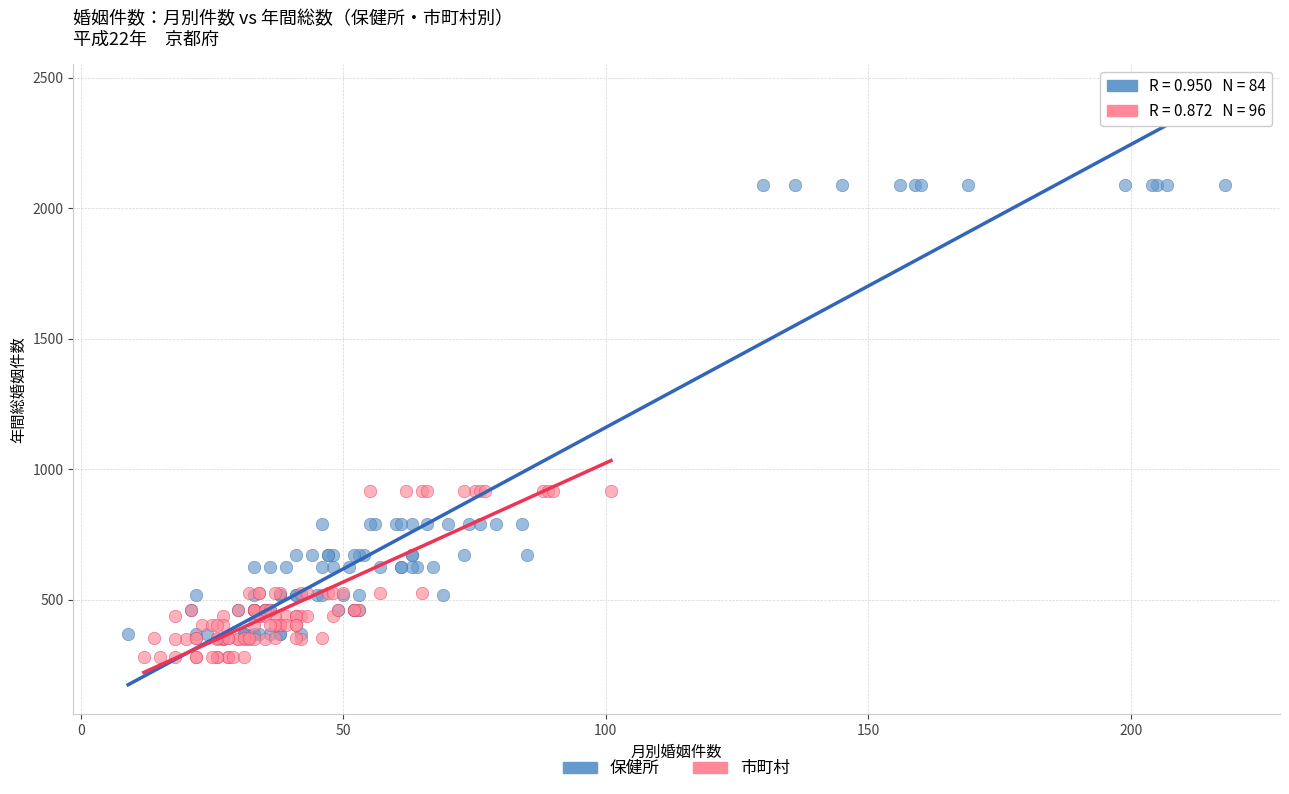

Which series has the largest Y range (max minus min)?

保健所